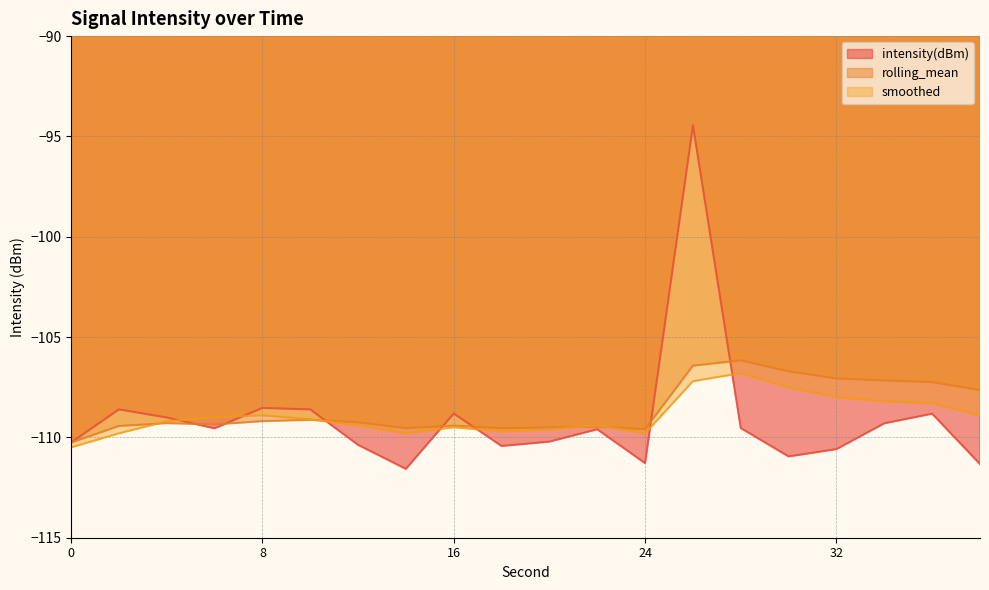

True or false: intensity(dBm) has more than 0 points higher than both neighbors.

True